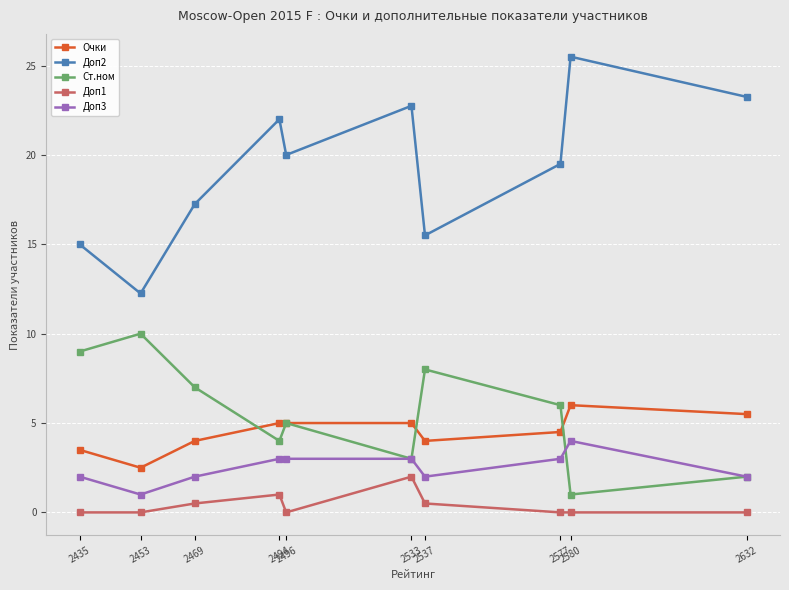

True or false: Очки and Доп3 cross at least once.

False